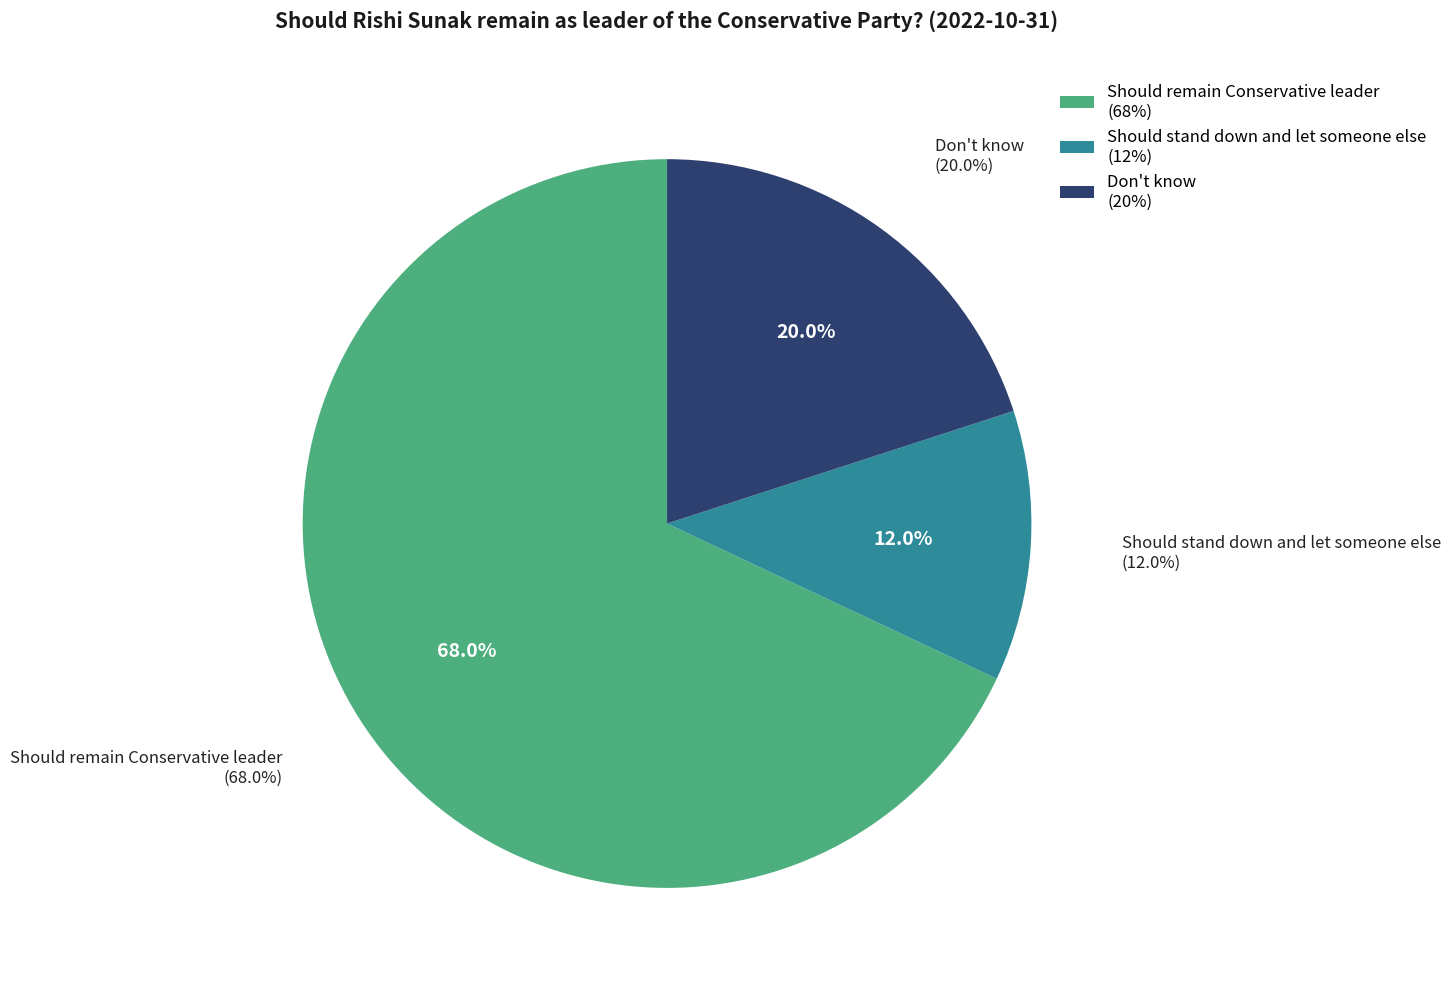

What is the total percentage of Should stand down and let someone else and Don't know?

32.0%